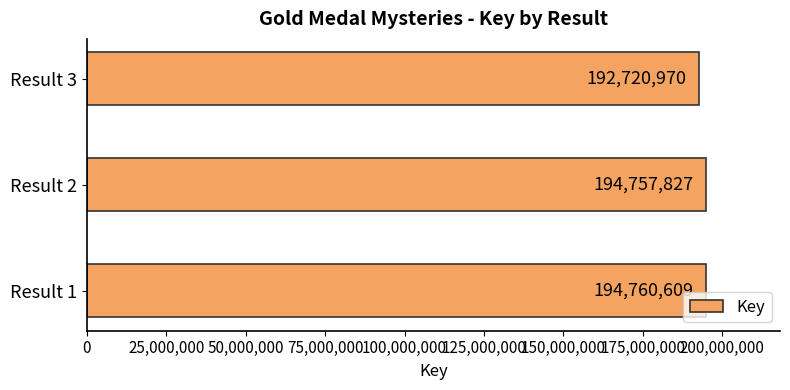

What is the difference between the maximum and minimum values?

2039639